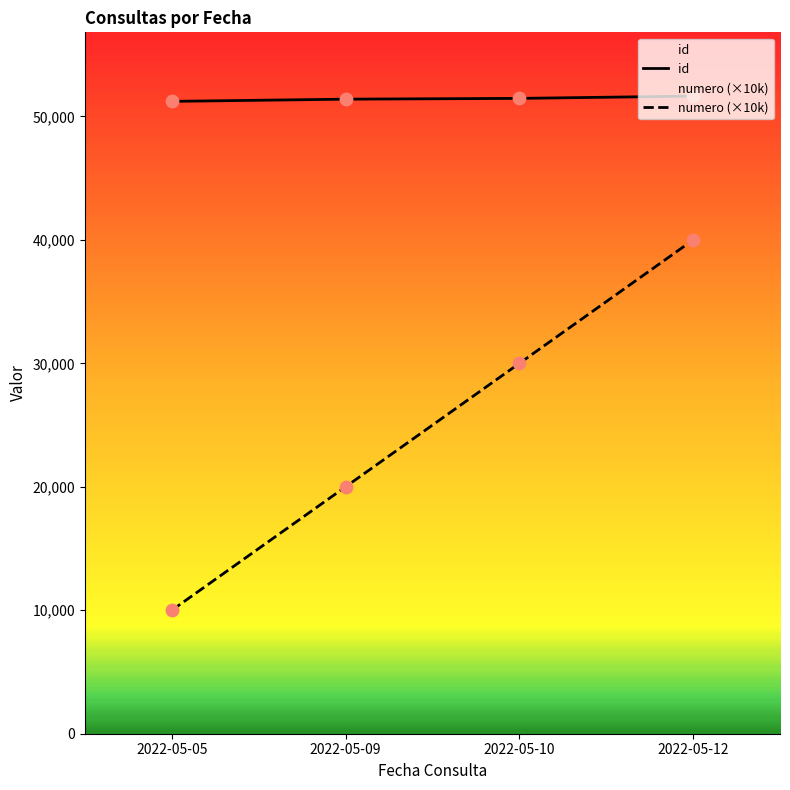

Is the value of id at 2022-05-10 greater than the value of numero at 2022-05-09?

Yes